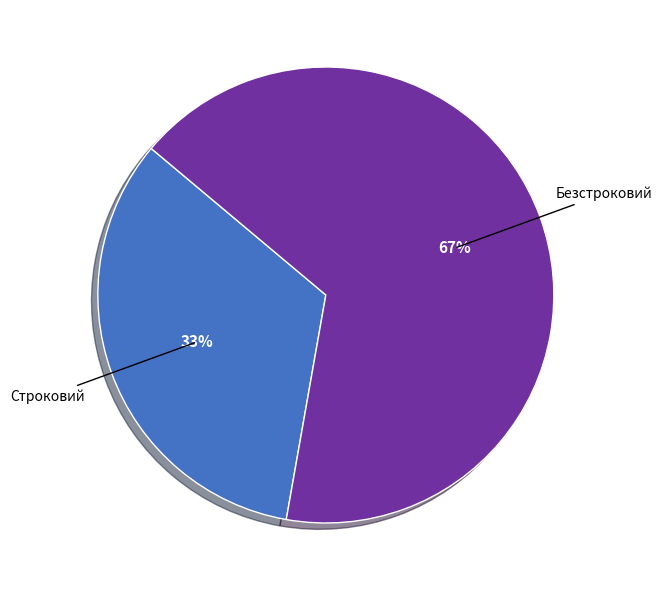

Is there any slice that represents more than half of the pie?

Yes